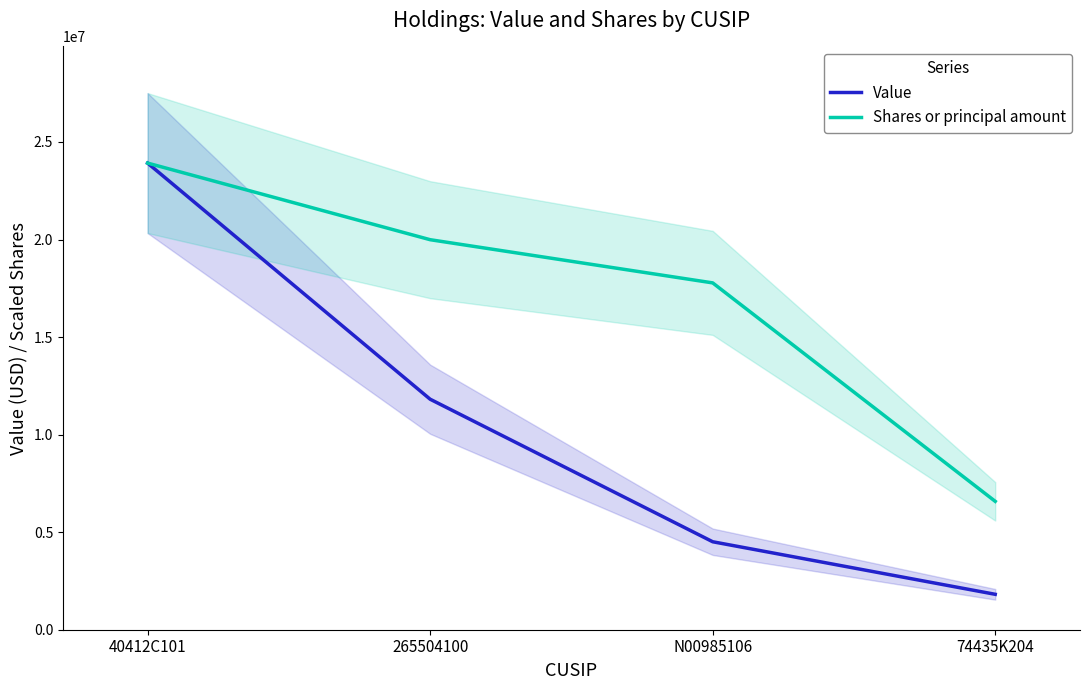

Rank the series at 265504100 from highest to lowest value.

Shares or principal amount, Value